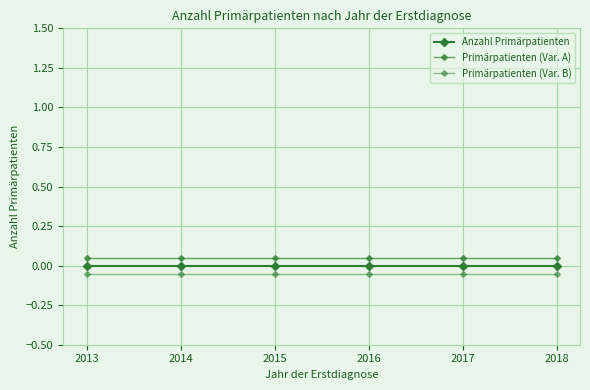

True or false: Anzahl Primärpatienten has more than 1 interior local peaks.

False